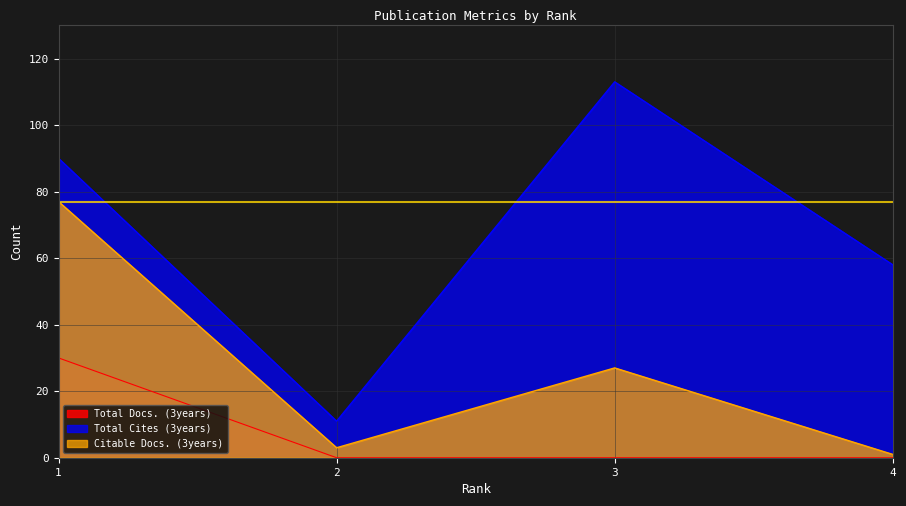

What is the sum of the Citable Docs. (3years) values at 3 and 2?

30